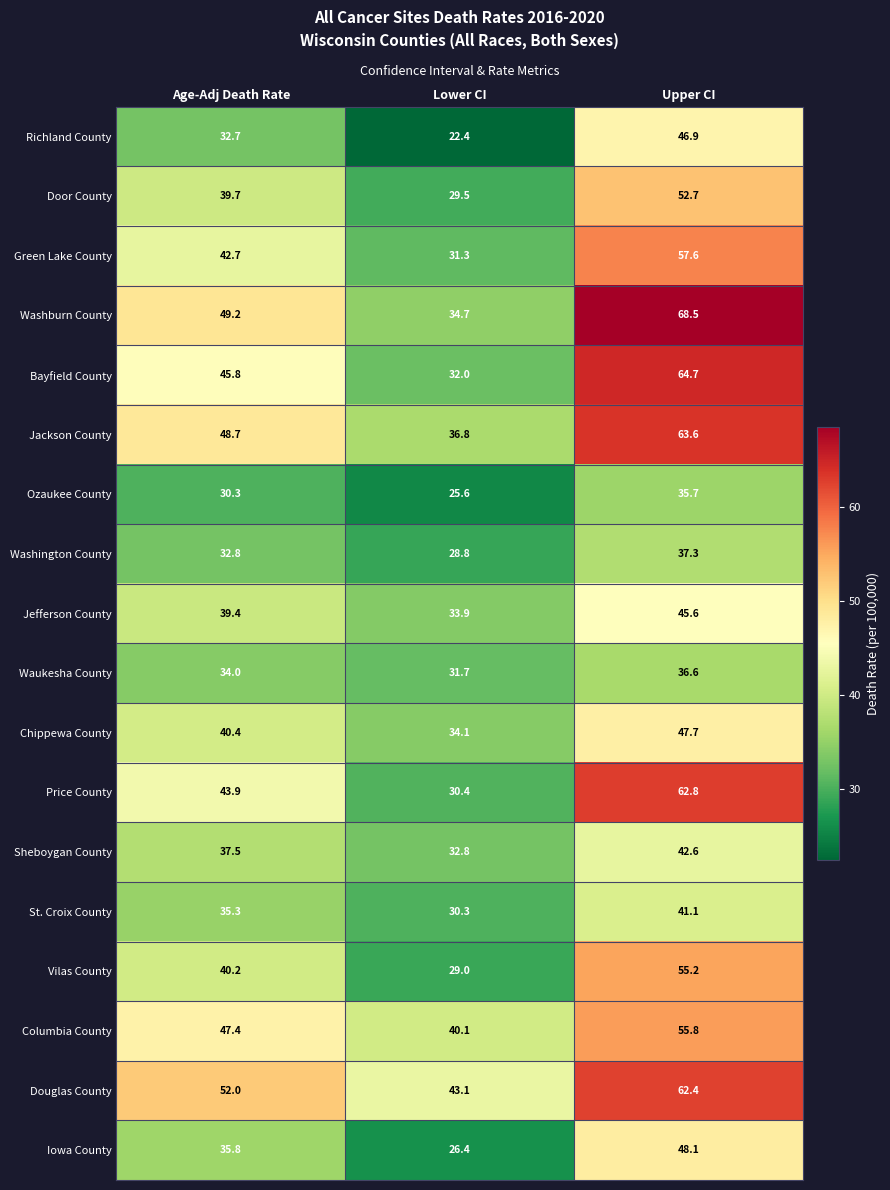

The value of Price County at Age-Adj Death Rate is 43.9. True or false?

True